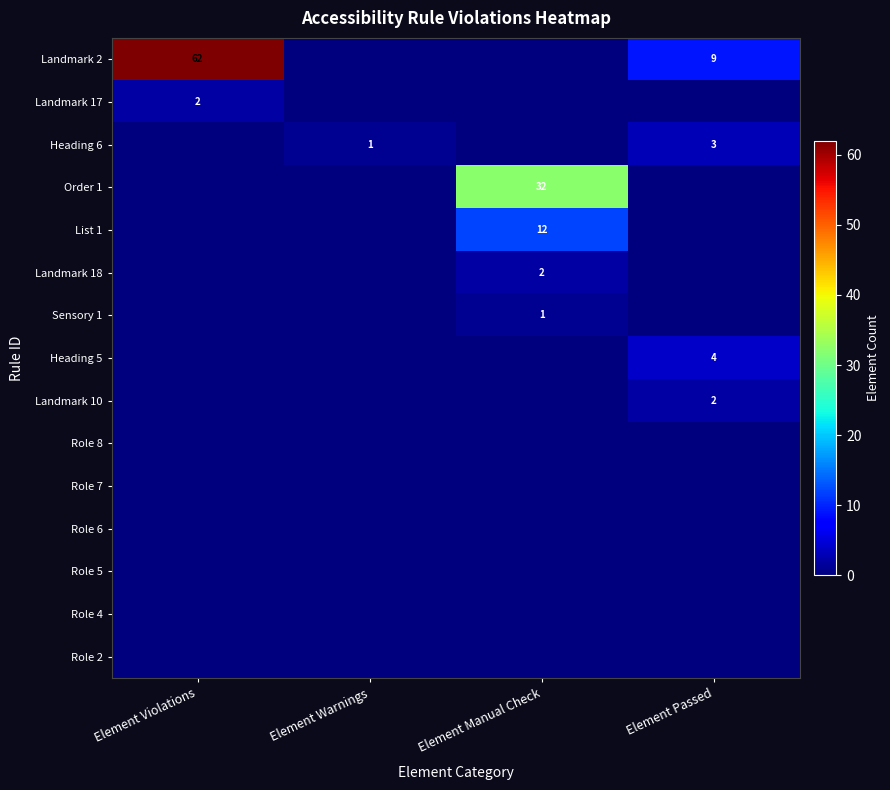

The value of Heading 6 at Element Passed is 2. True or false?

False